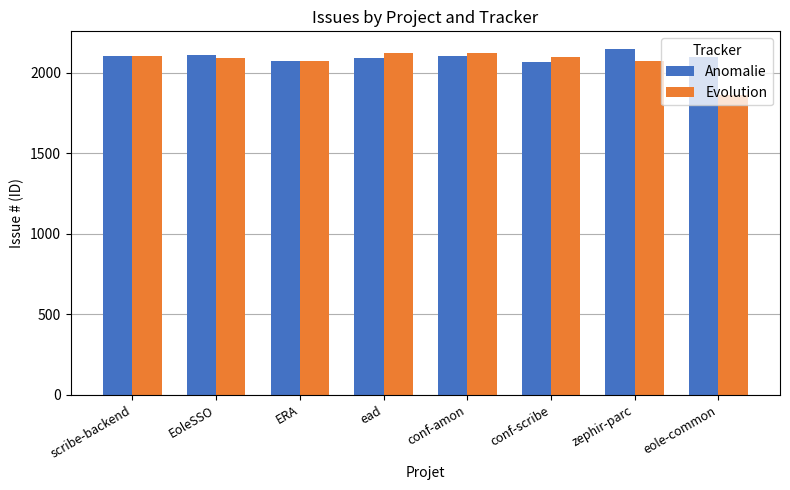

What is the maximum value for Anomalie?

2149